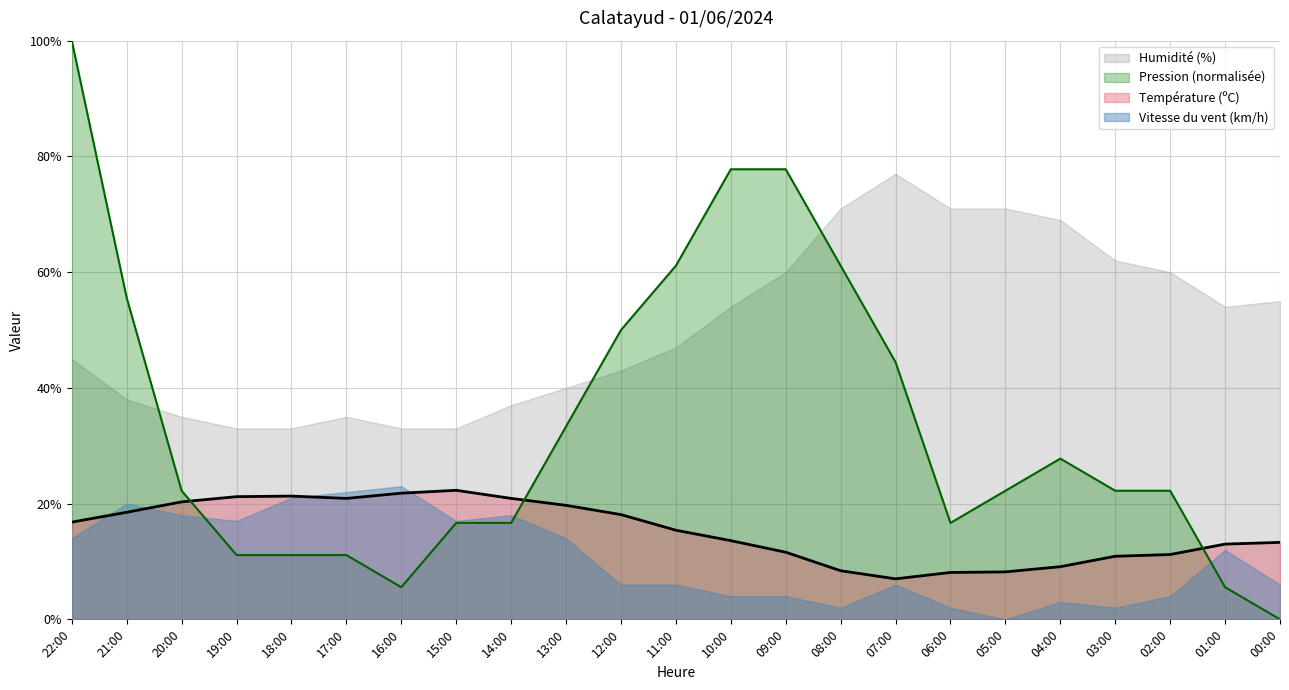

What is the difference between the second highest and minimum values in the Pression (hPa) series?

77.8